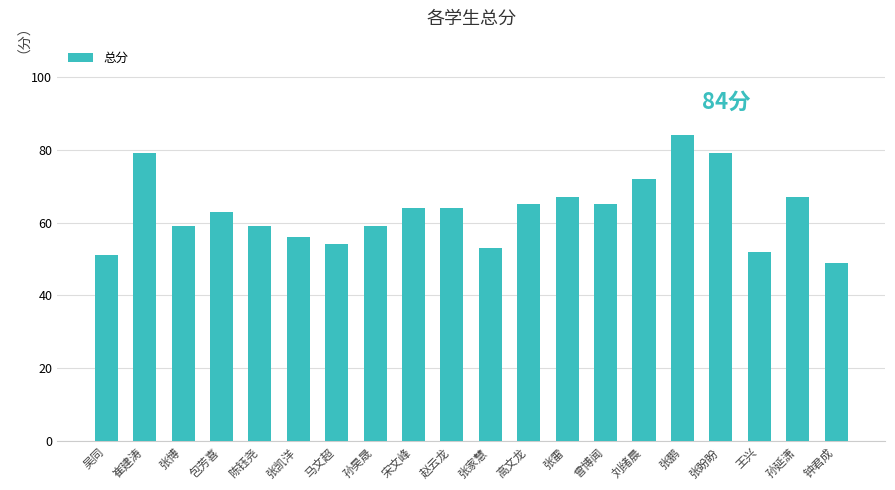

Which category has the lowest value across all series?

钟君成